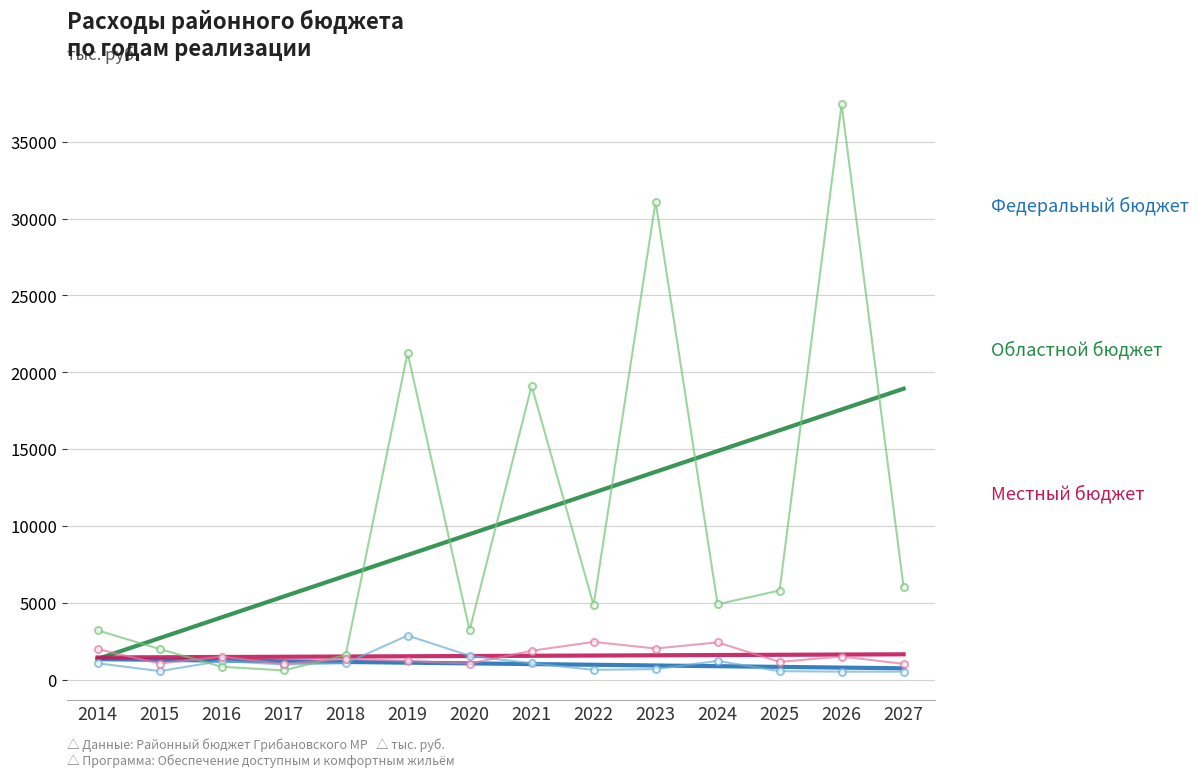

The Федеральный бюджет series shows 1545.1 at 2020. True or false?

True